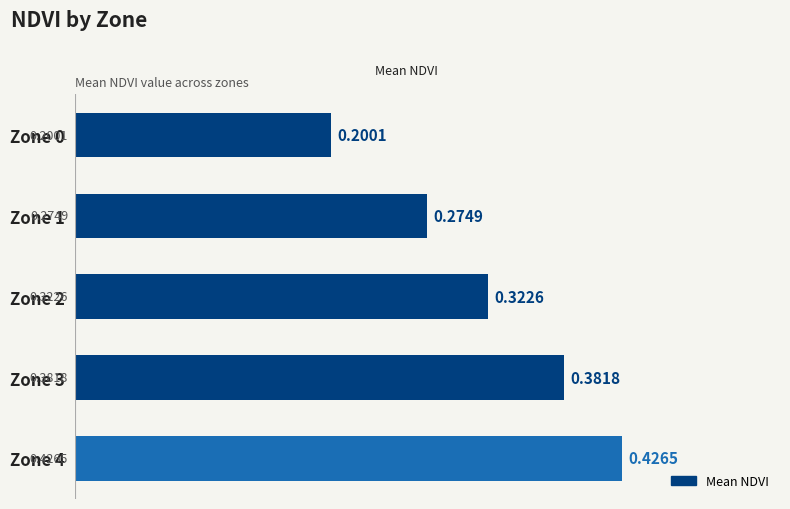

What is the sum of the values at Zone 2 and Zone 3?

0.7